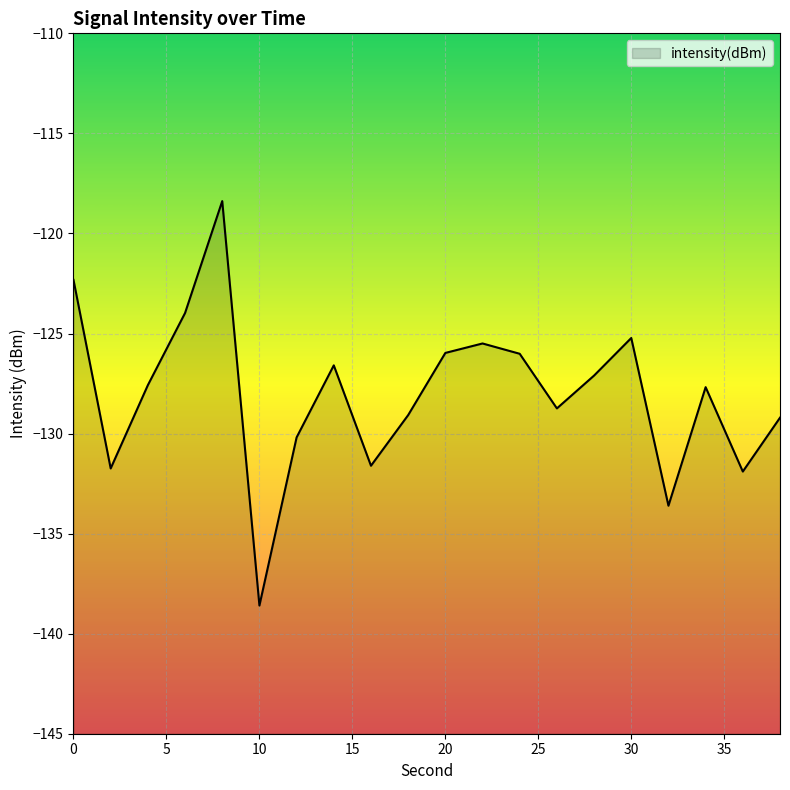

Where is the data nearest to the value -128?

34